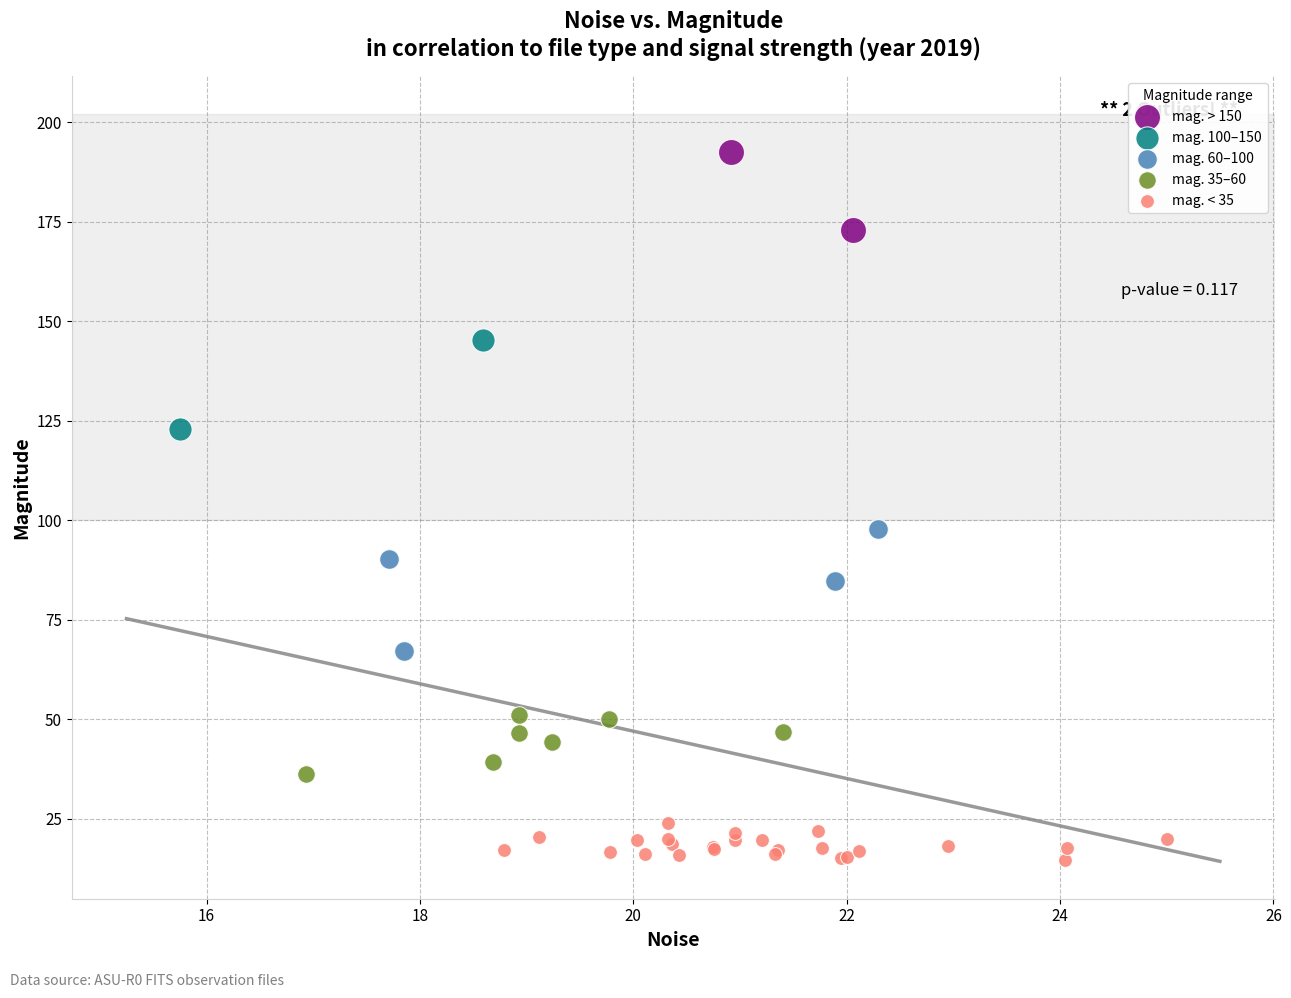

Which series contains the highest Y value?

mag. > 150